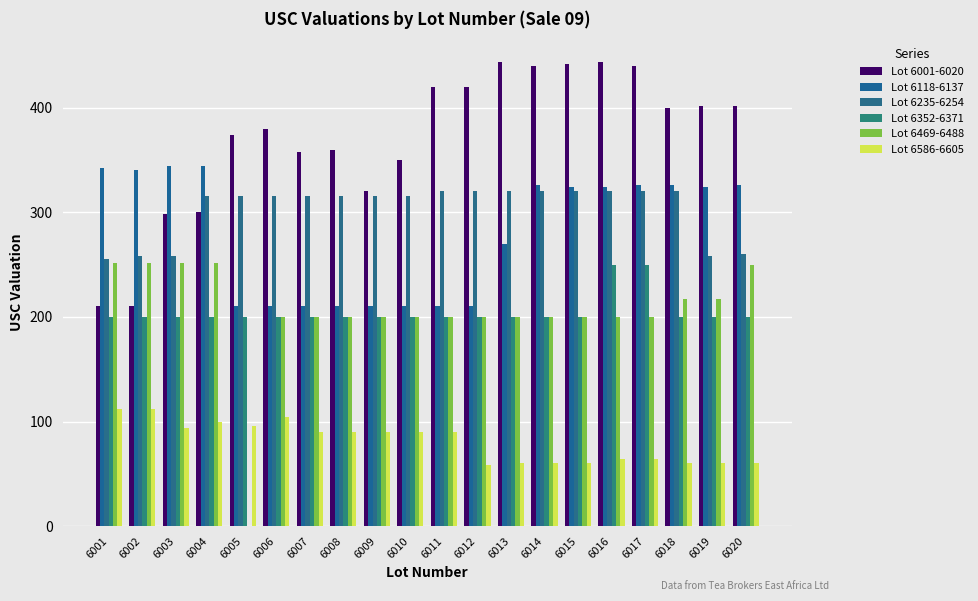

Rank the categories by Lot 6586-6605 value from lowest to highest.

6012, 6013, 6014, 6015, 6018, 6019, 6020, 6016, 6017, 6007, 6008, 6009, 6010, 6011, 6003, 6005, 6004, 6006, 6001, 6002